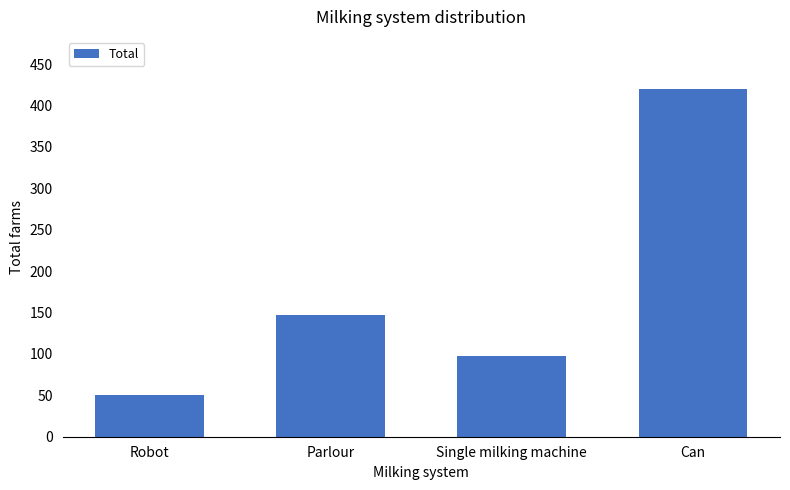

Reading left to right, transcribe all the data shown in this chart.

51	147	97	420